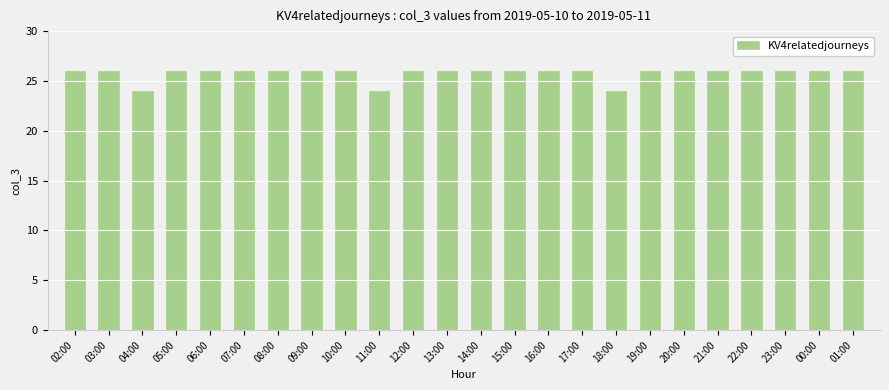

Is it true that the value at 19:00 is 45?

False